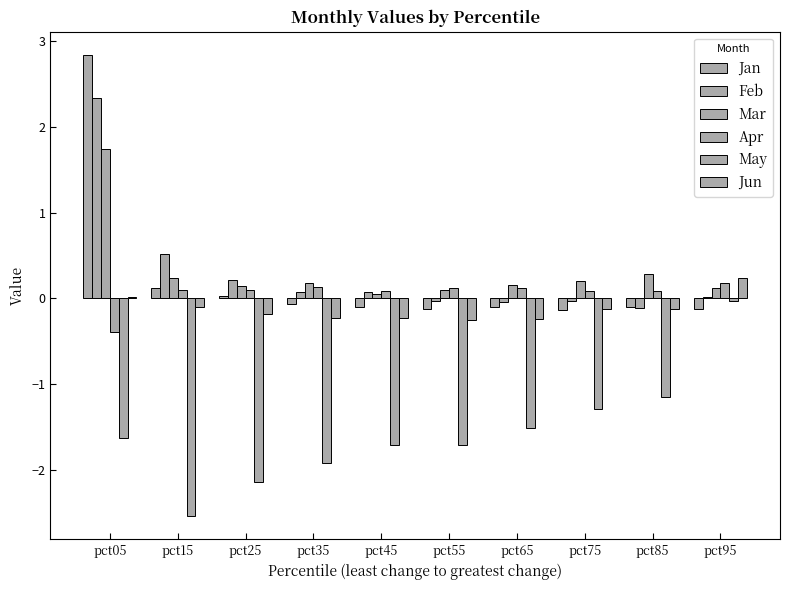

How many groups of bars are there?

10